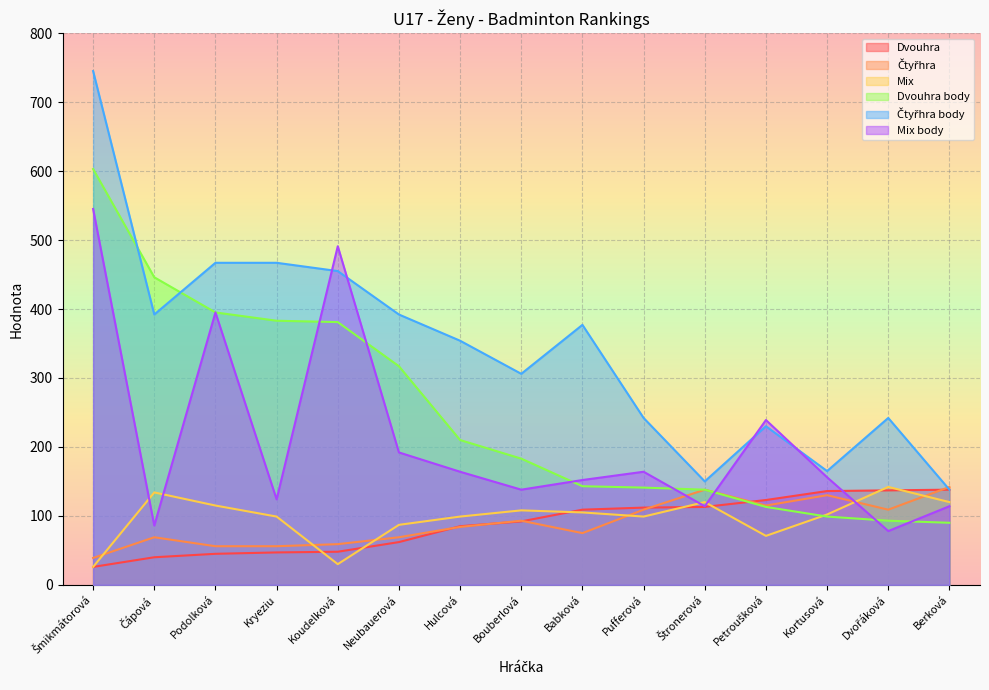

Where is the first local minimum for Mix body?

Čápová